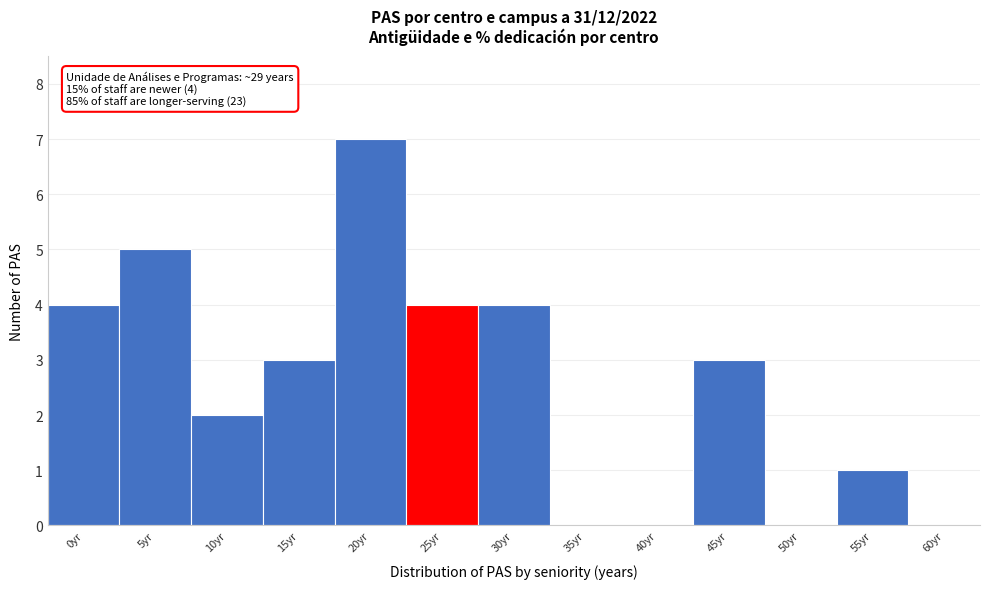

Reading left to right, what are all the values shown in this chart?

0yr=4	5yr=5	10yr=2	15yr=3	20yr=7	25yr=4	30yr=4	35yr=0	40yr=0	45yr=3	50yr=0	55yr=1	60yr=0